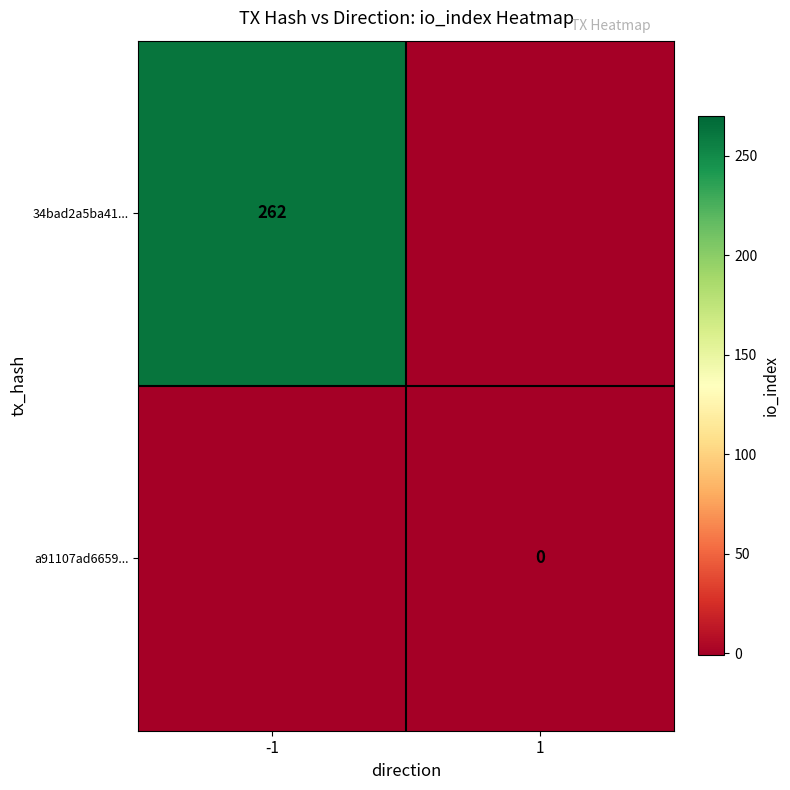

Which category has the highest value across all series?

-1